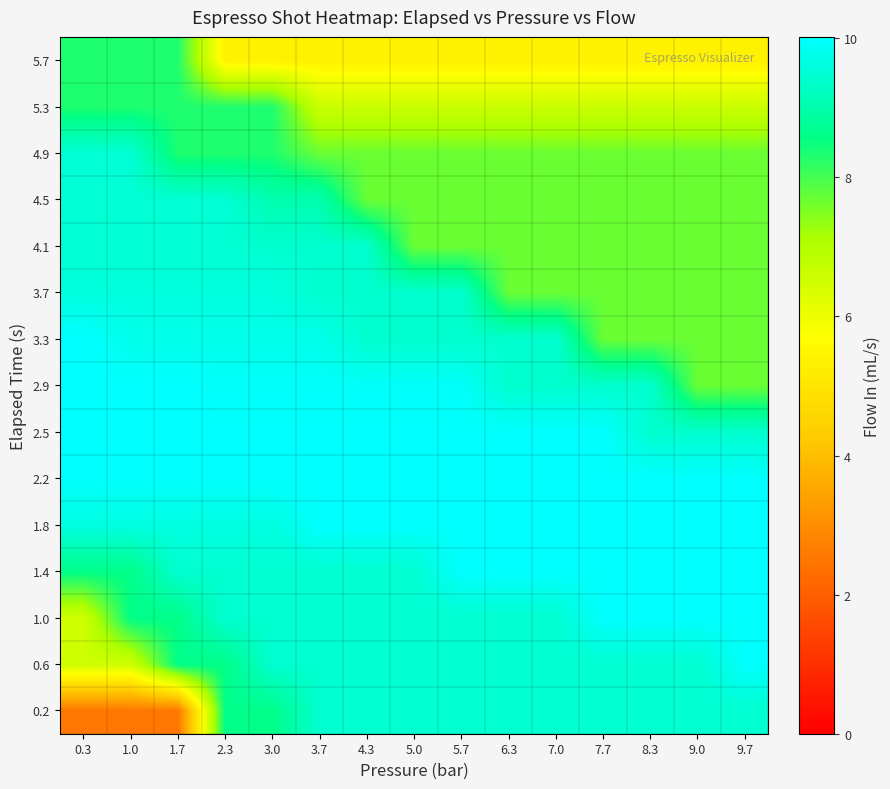

At how many categories does at least one series exceed 3?

15